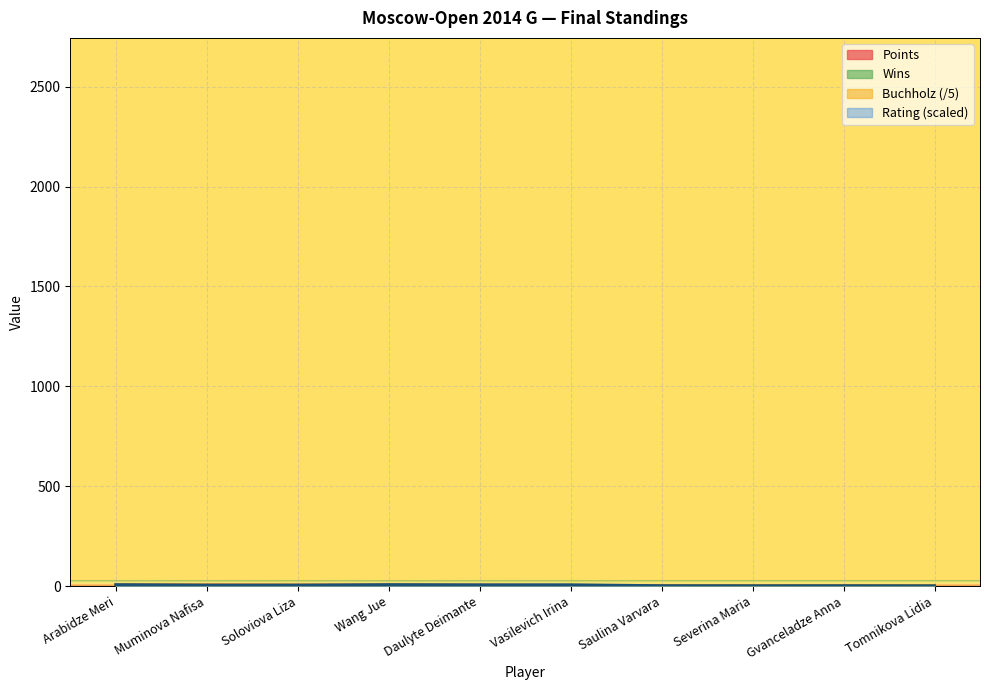

How many lines are shown in the chart?

4